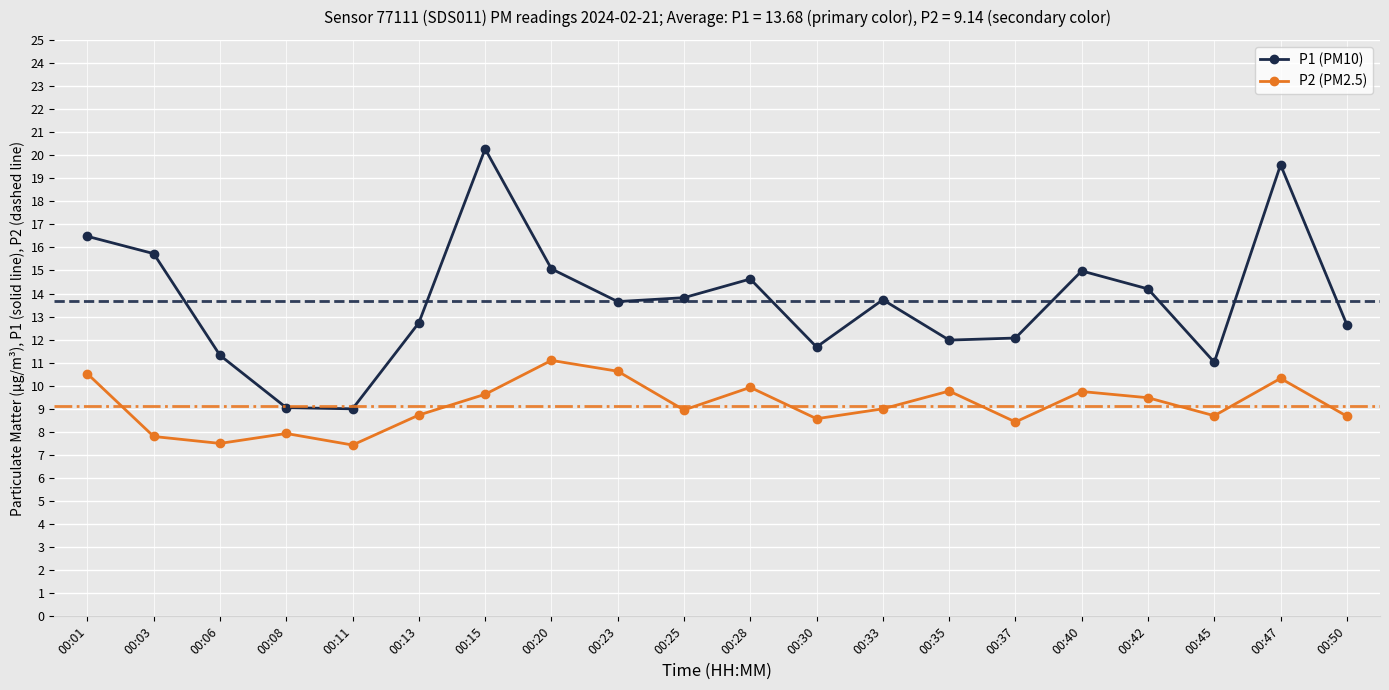

Which category has the highest value across all series?

00:15